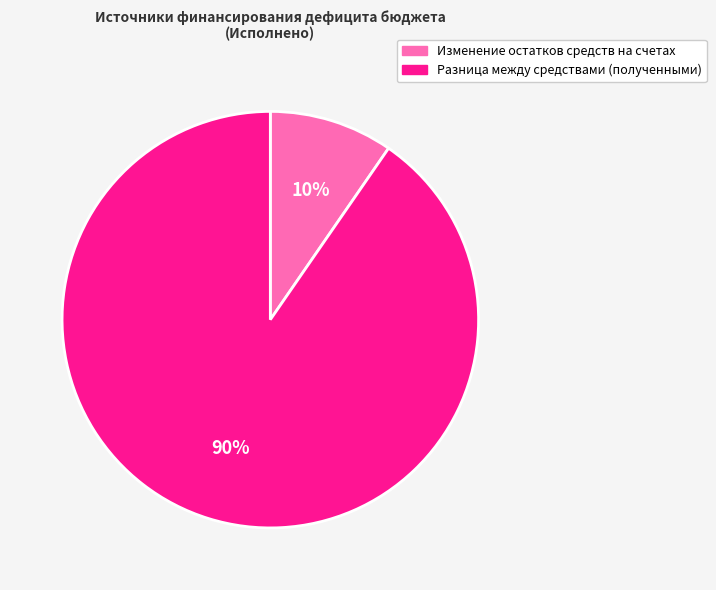

Which category has the biggest portion of the pie?

Разница между средствами (полученными)